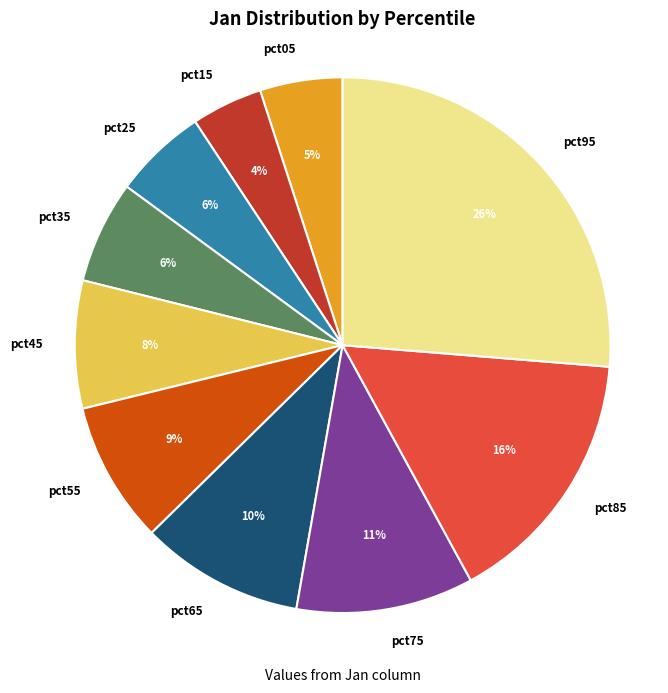

What is the largest slice in the pie chart?

pct95